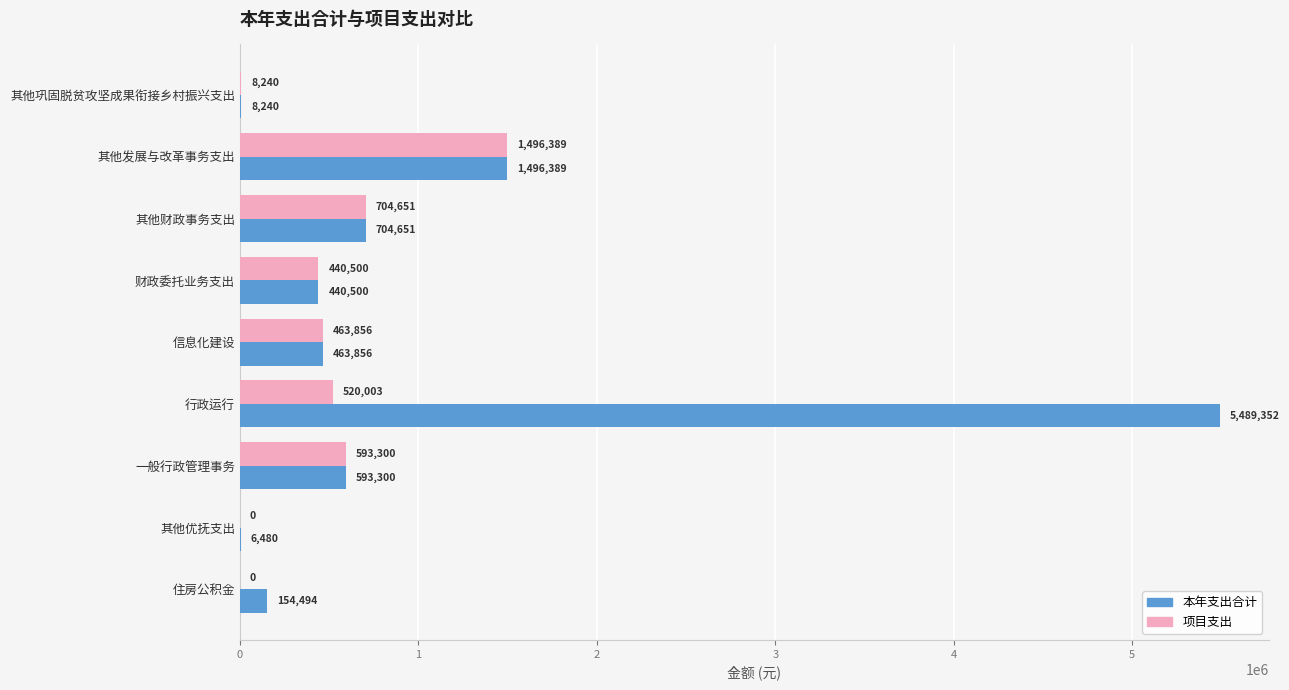

Where is 本年支出合计 nearest to the value 2747916?

其他发展与改革事务支出